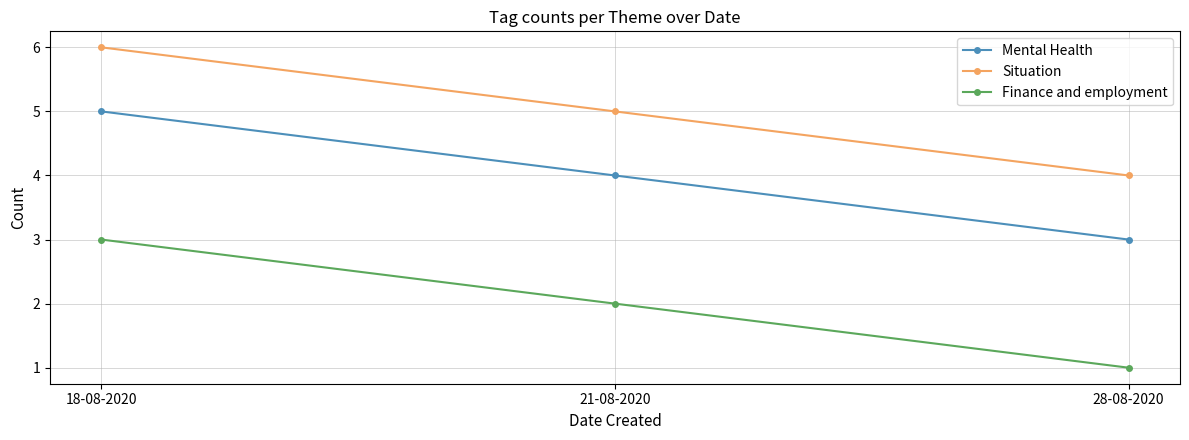

What is the label of the 1st point from the left?

18-08-2020